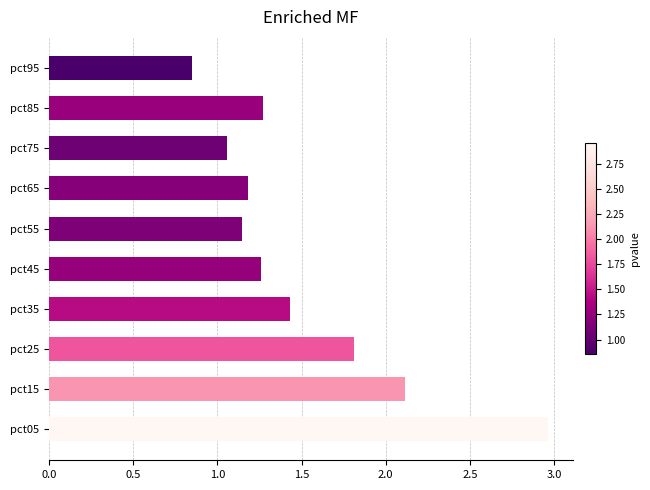

Which category has the lowest value across all series?

pct95